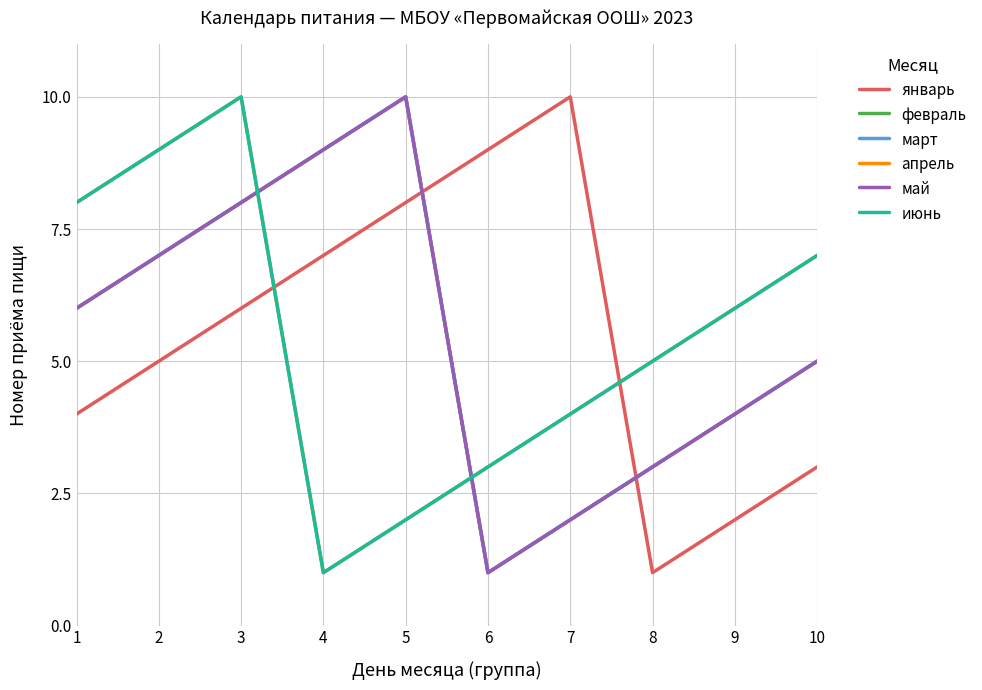

What is the difference between the maximum and minimum values in the февраль series?

9